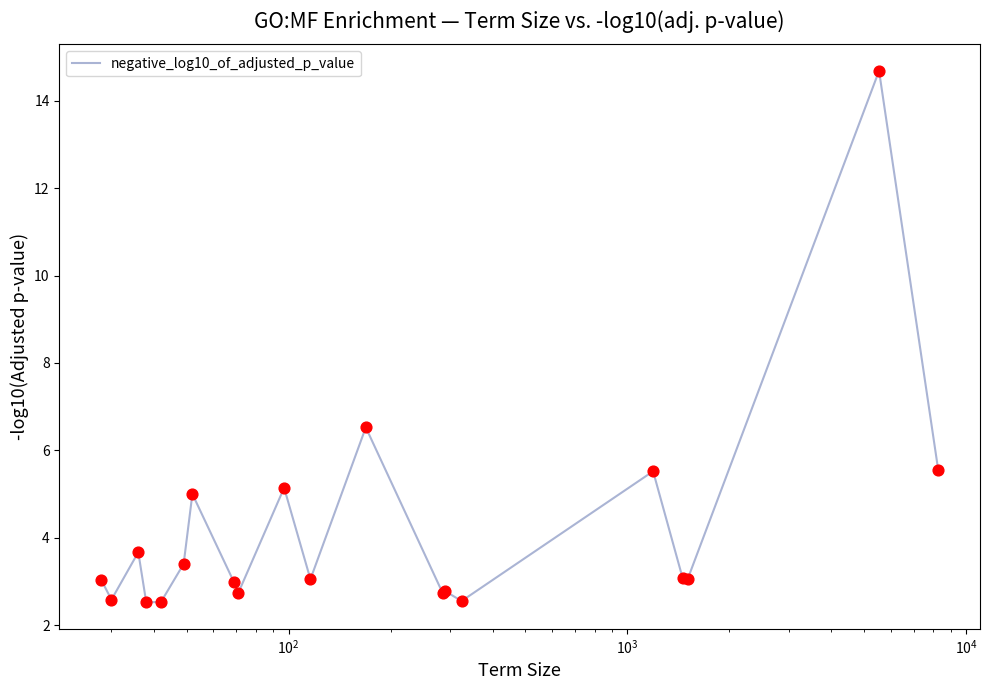

What is the difference between the maximum and minimum values?

12.2